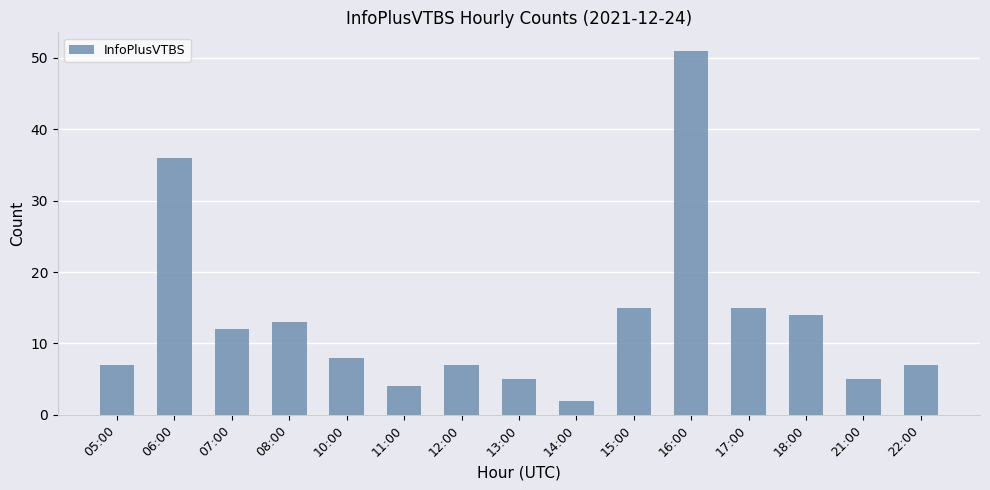

What is the maximum value shown in the chart?

51